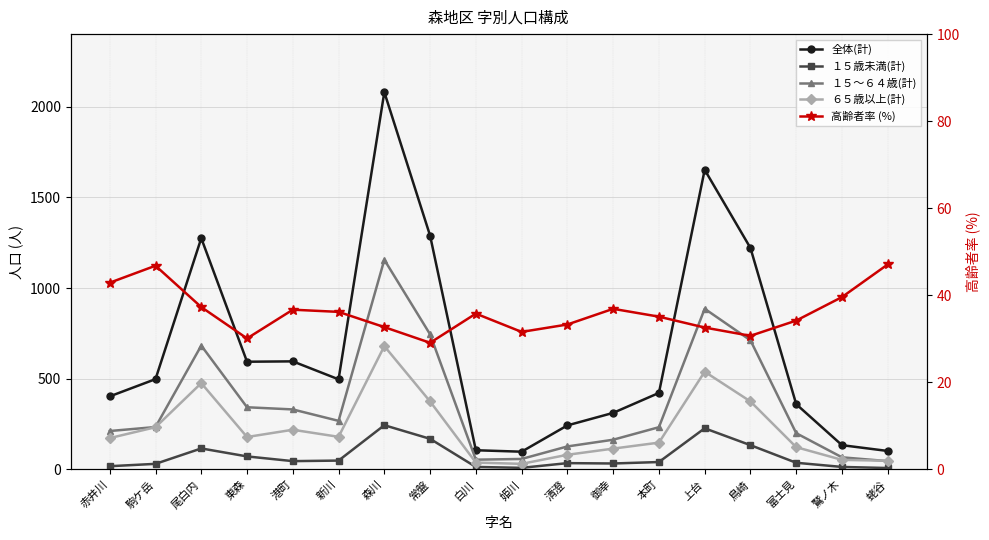

Reading right to left, extract all data points from this chart.

全体(計): 蛯谷=102.0	鷲ノ木=134.0	富士見=360.0	鳥崎=1221.0	上台=1652.0	本町=422.0	御幸=312.0	清澄=243.0	姫川=98.0	白川=106.0	常盤=1289.0	森川=2080.0	新川=497.0	港町=596.0	東森=594.0	尾白内=1275.0	駒ケ岳=498.0	赤井川=403.0
１５歳未満(計): 蛯谷=8.0	鷲ノ木=14.0	富士見=37.0	鳥崎=134.0	上台=227.0	本町=41.0	御幸=33.0	清澄=35.0	姫川=9.0	白川=14.0	常盤=169.0	森川=244.0	新川=49.0	港町=46.0	東森=72.0	尾白内=116.0	駒ケ岳=31.0	赤井川=18.0
１５～６４歳(計): 蛯谷=46.0	鷲ノ木=67.0	富士見=200.0	鳥崎=712.0	上台=886.0	本町=233.0	御幸=164.0	清澄=127.0	姫川=58.0	白川=54.0	常盤=745.0	森川=1156.0	新川=268.0	港町=331.0	東森=343.0	尾白内=683.0	駒ケ岳=234.0	赤井川=212.0
６５歳以上(計): 蛯谷=48.0	鷲ノ木=53.0	富士見=123.0	鳥崎=375.0	上台=539.0	本町=148.0	御幸=115.0	清澄=81.0	姫川=31.0	白川=38.0	常盤=375.0	森川=680.0	新川=180.0	港町=219.0	東森=179.0	尾白内=476.0	駒ケ岳=233.0	赤井川=173.0
高齢者率 (%): 蛯谷=47.1	鷲ノ木=39.6	富士見=34.2	鳥崎=30.7	上台=32.6	本町=35.1	御幸=36.9	清澄=33.3	姫川=31.6	白川=35.8	常盤=29.1	森川=32.7	新川=36.2	港町=36.7	東森=30.1	尾白内=37.3	駒ケ岳=46.8	赤井川=42.9